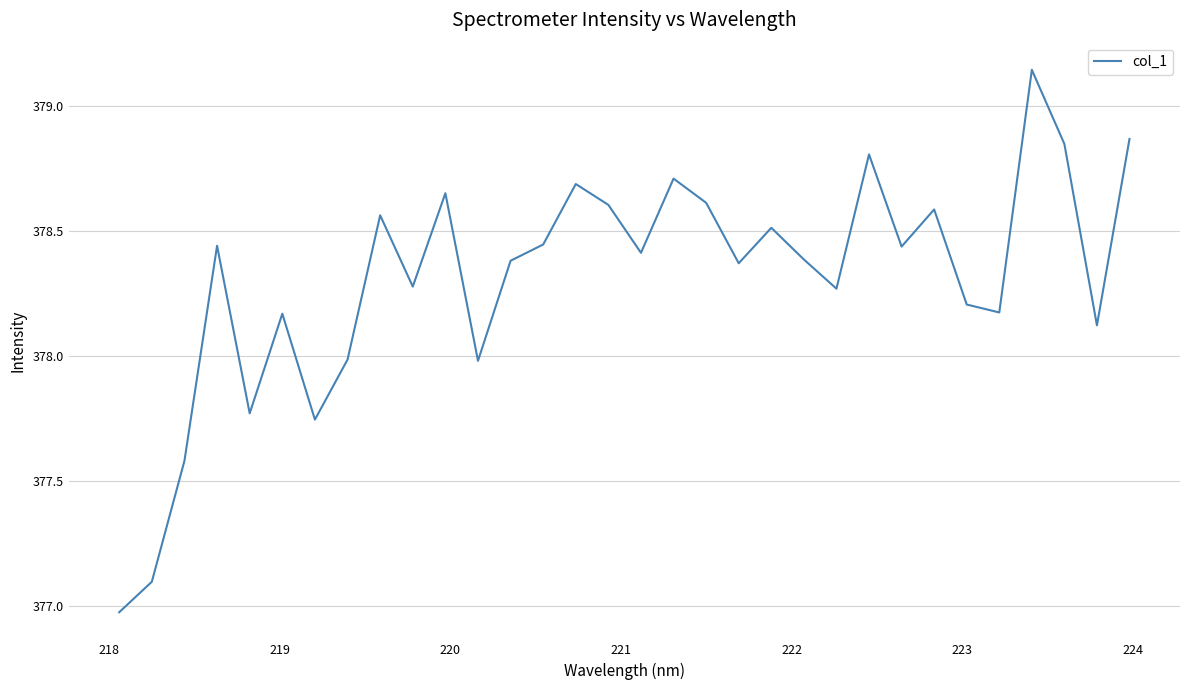

What is the difference between the maximum and minimum values?

2.2